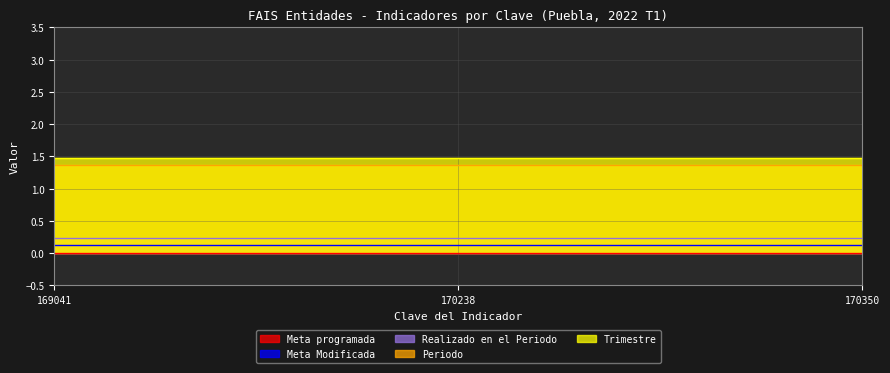

Which series has the largest range (max minus min)?

Meta programada